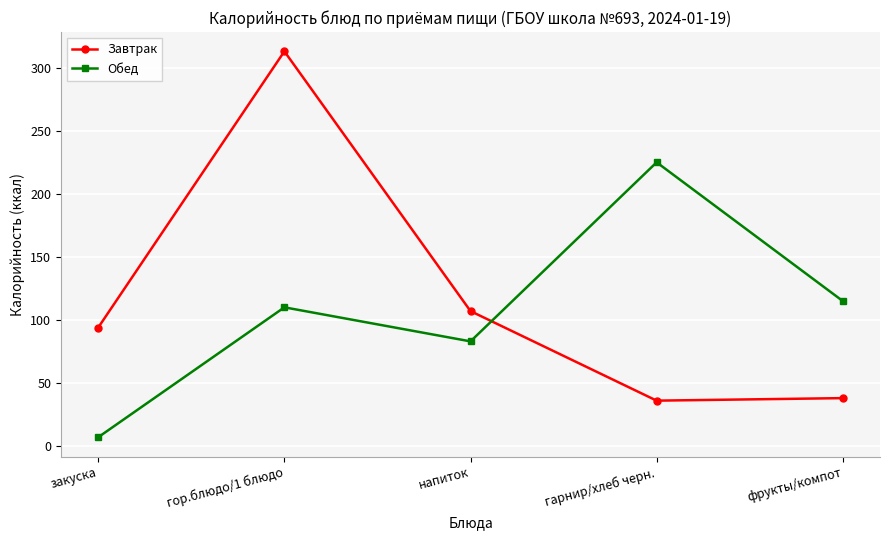

Which series has the largest range (max minus min)?

Завтрак